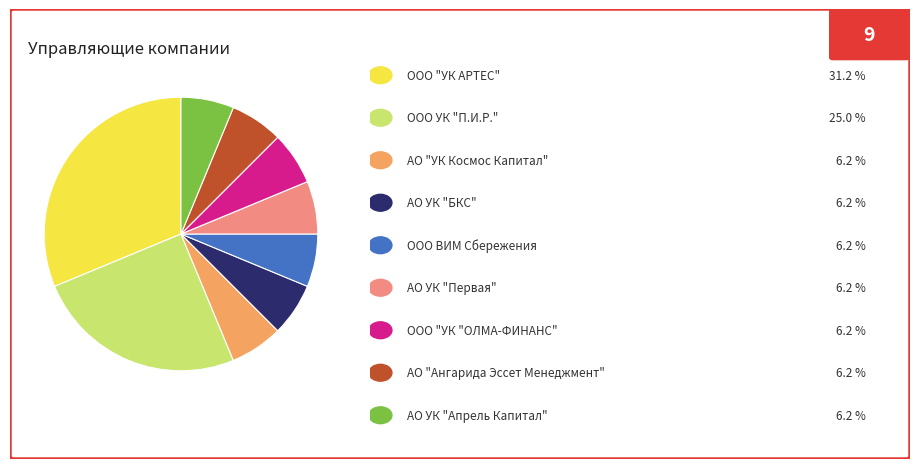

How many segments does this pie chart have?

9